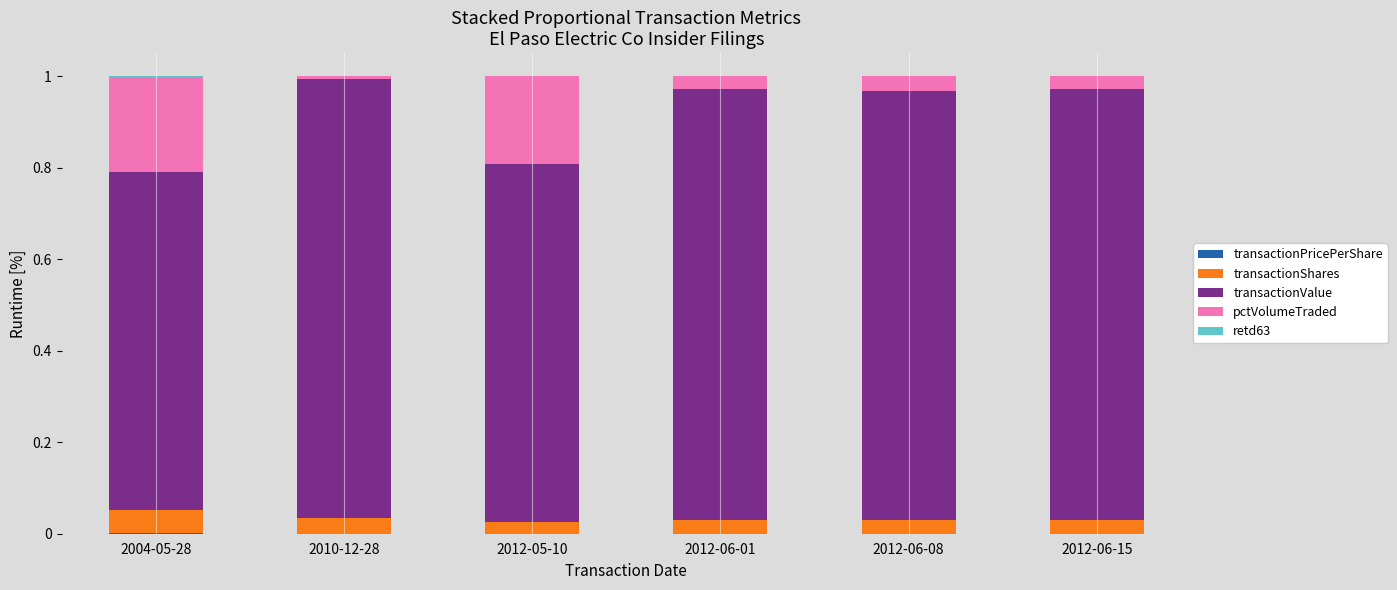

Are the bars grouped side by side (vs. stacked)?

No